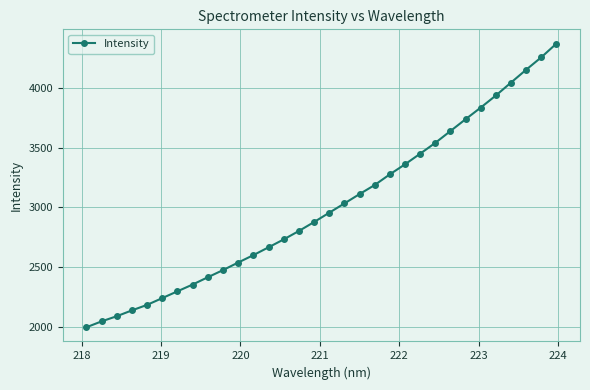

What is the sum of all values?

96370.2